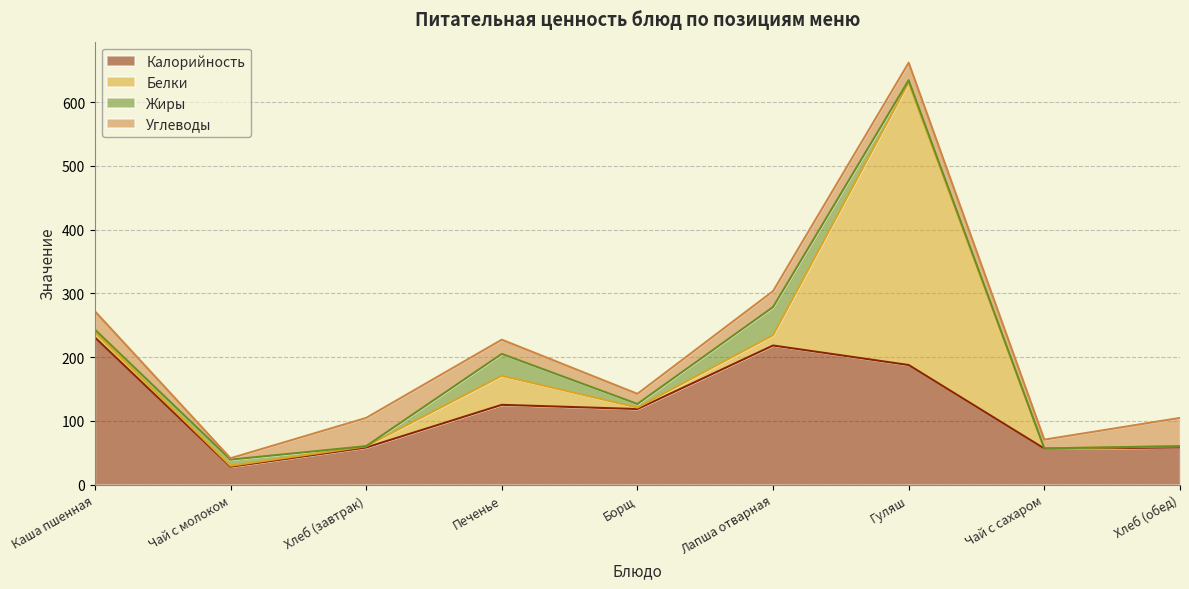

What is the difference between the Калорийность values at Борщ and Чай с сахаром?

62.1